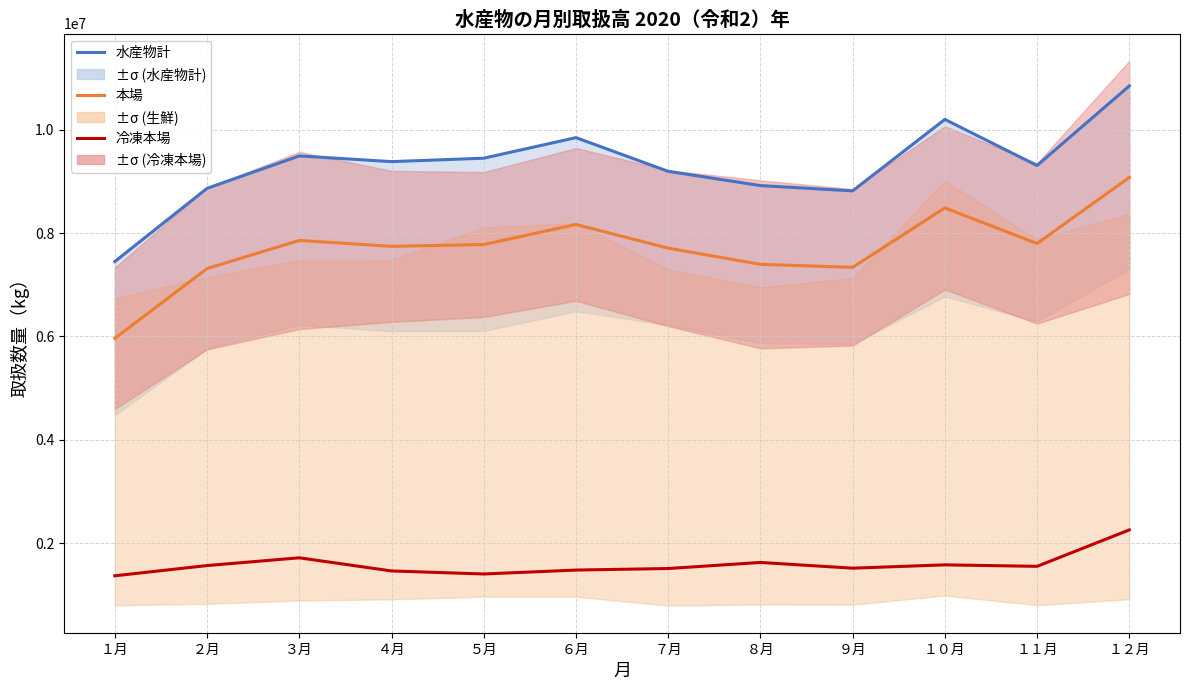

True or false: 本場 and 水産物計 intersect in this chart.

False